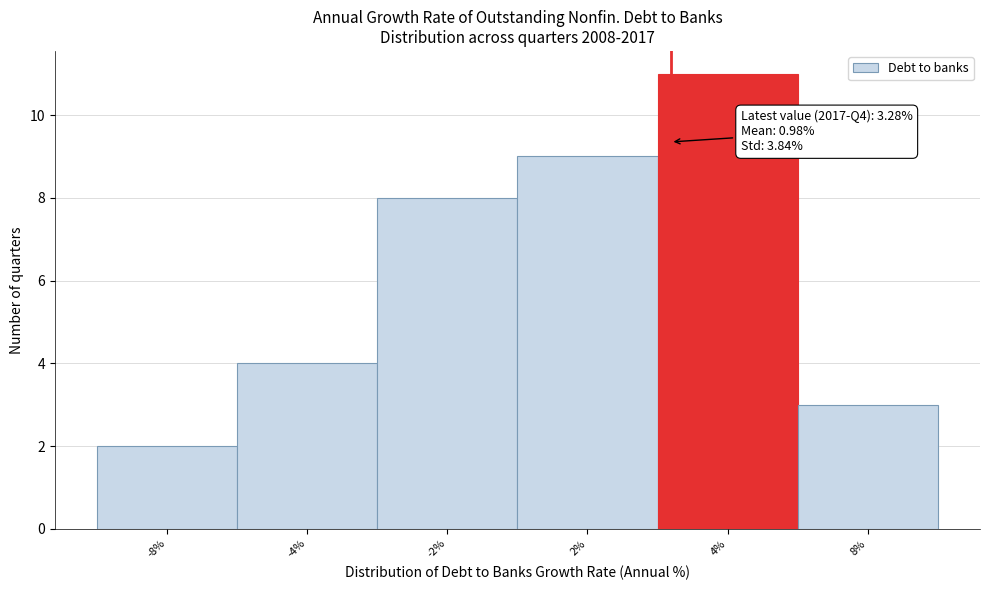

Reading left to right, what are all the values shown in this chart?

2	4	8	9	11	3